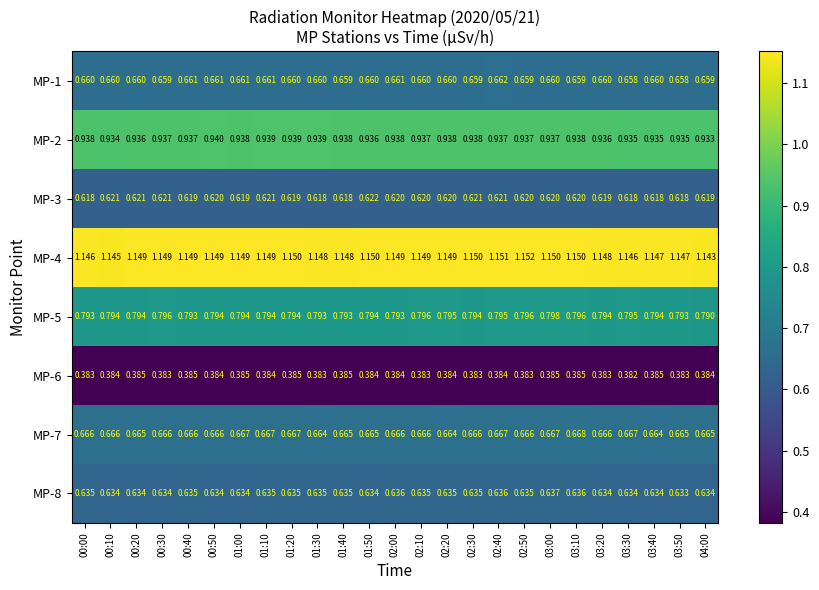

Which series changed the most between 01:00 and 03:00?

MP-5